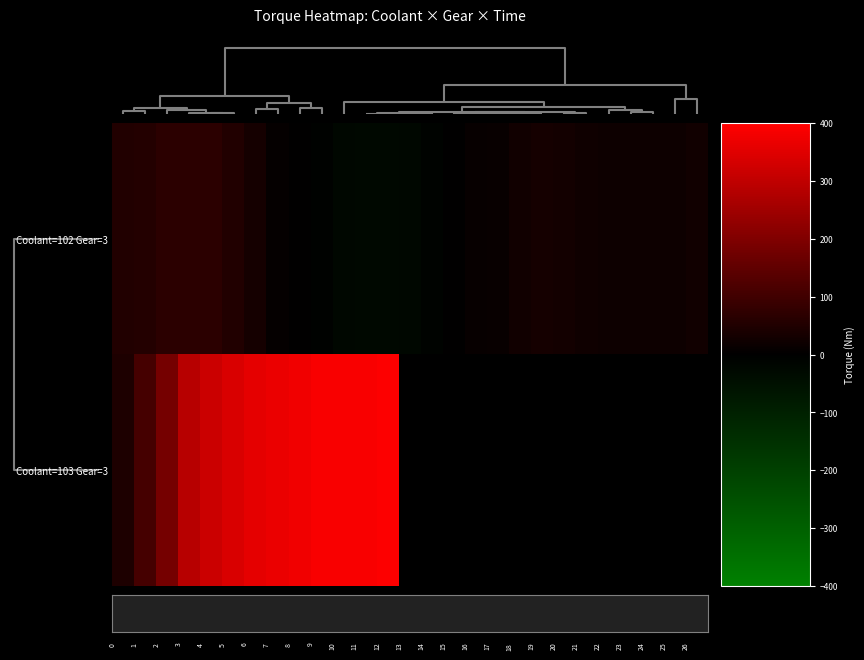

Which series has the largest range (max minus min)?

Coolant=103 Gear=3